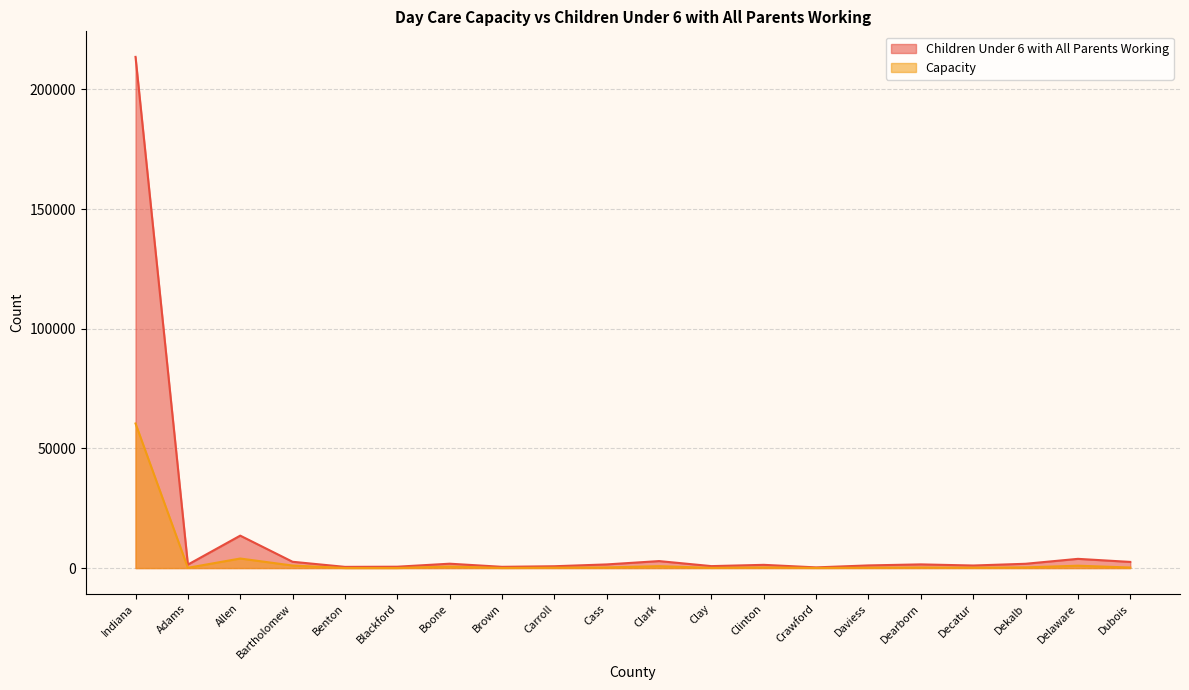

Does the chart display data point markers on the line(s)?

No